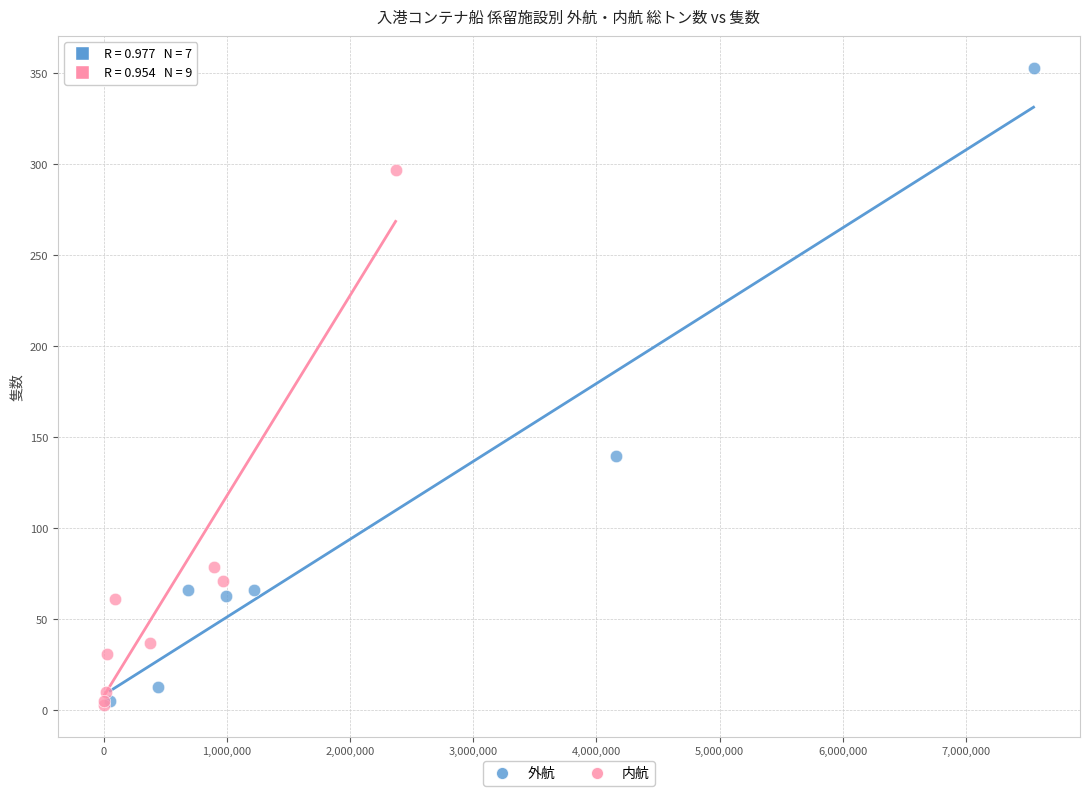

Which series has the widest spread of Y values?

外航